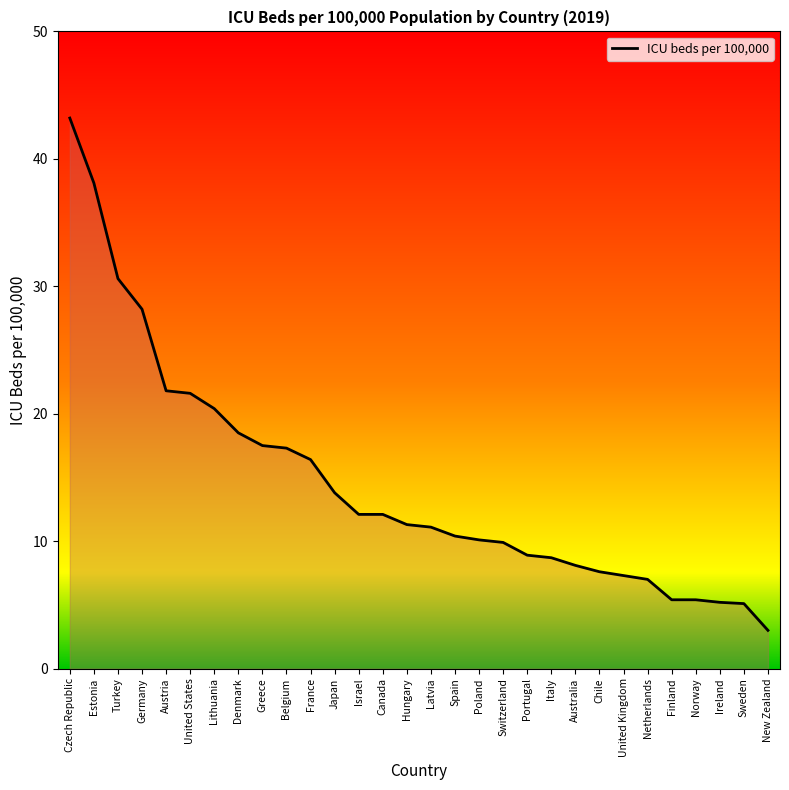

What position from the left is United States?

6